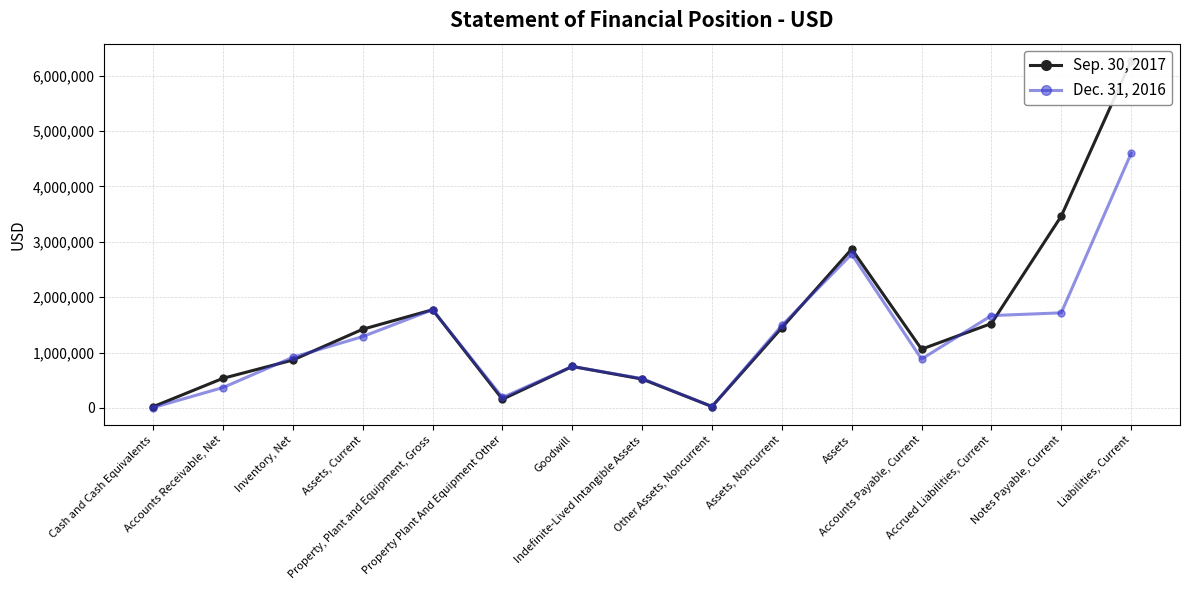

At which category does Sep. 30, 2017 reach its first local peak?

Property, Plant and Equipment, Gross